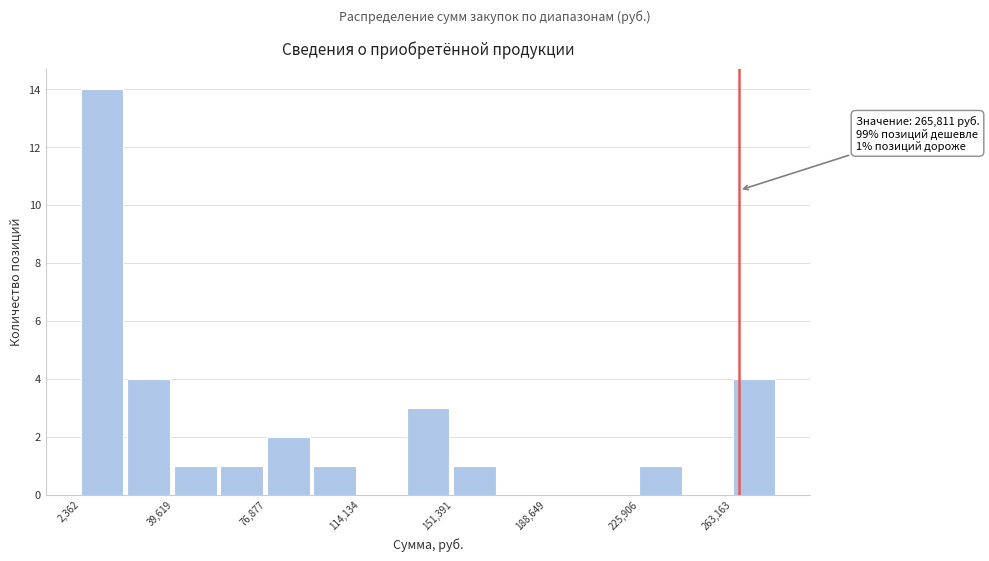

Read against the x-axis, roughly where is the centre of the tallest bar?

10000